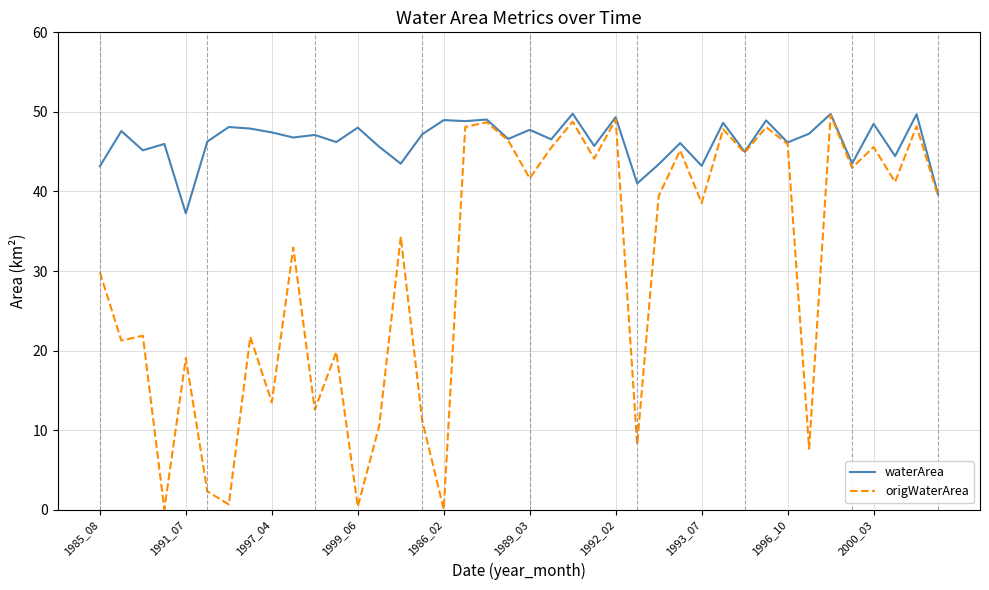

Which series has the widest spread of values?

origWaterArea